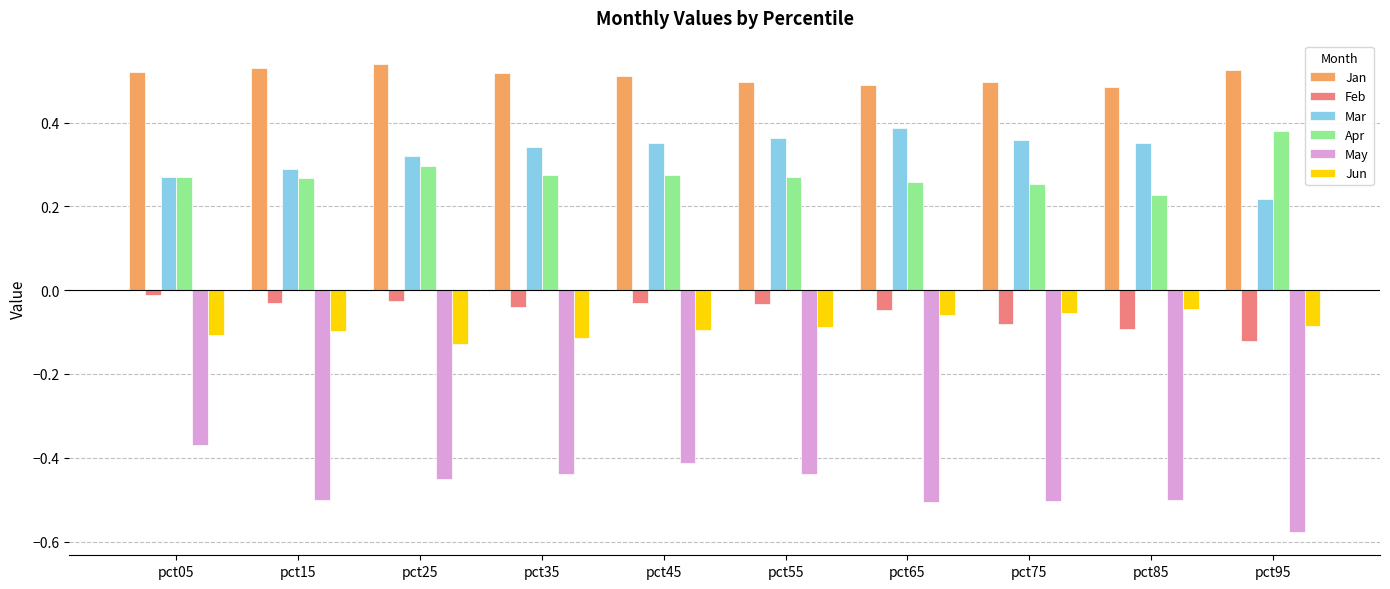

What is the sum of all Jun values?

-0.9